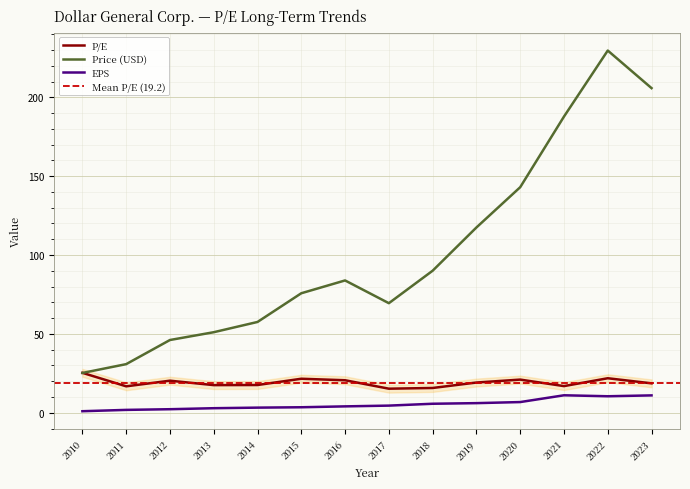

True or false: EPS and P/E intersect in this chart.

False